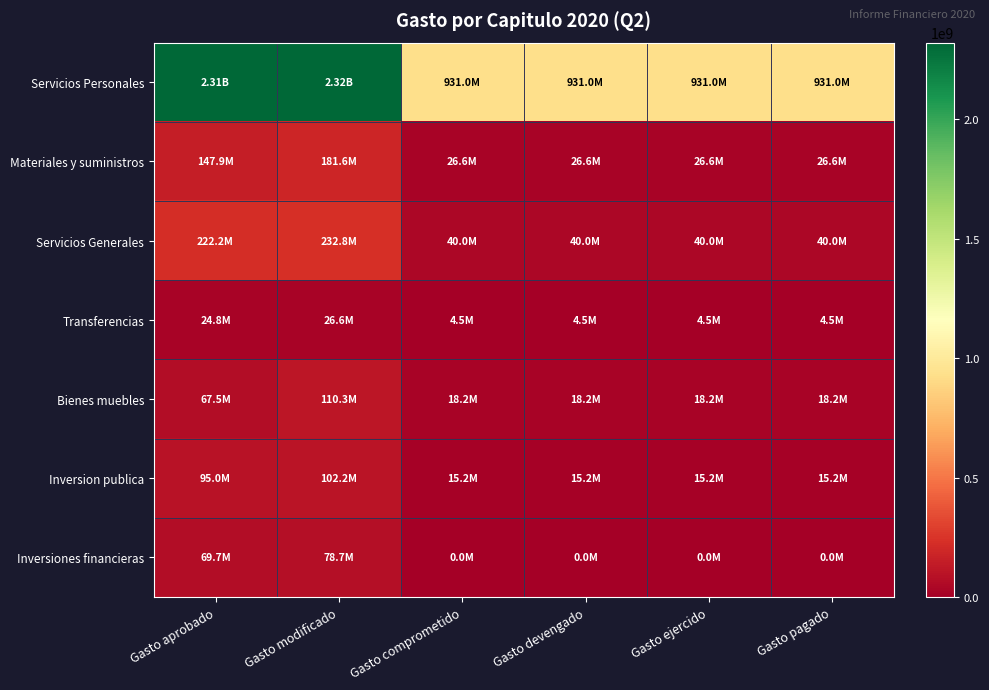

How many data points does each series have?

6